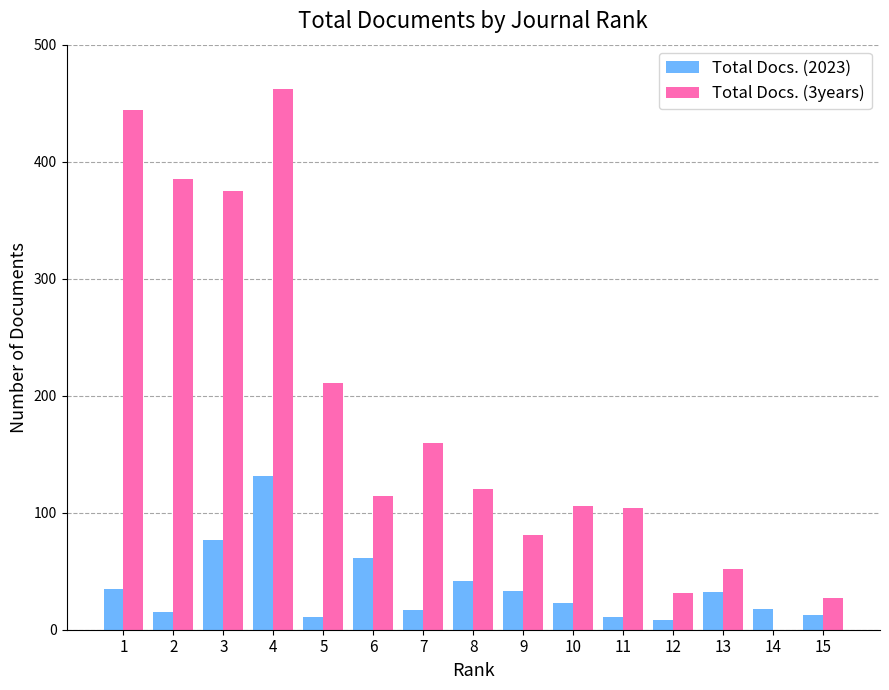

The Total Docs. (2023) series shows 41 at 10. True or false?

False